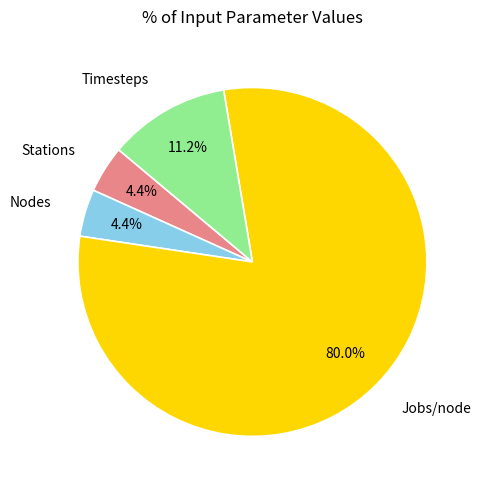

Does any single category account for the majority?

Yes